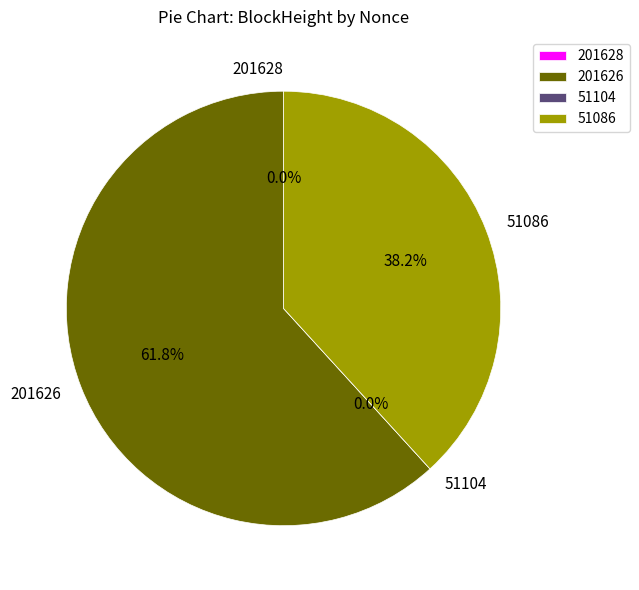

Between 201626 and 51104, which is larger?

201626